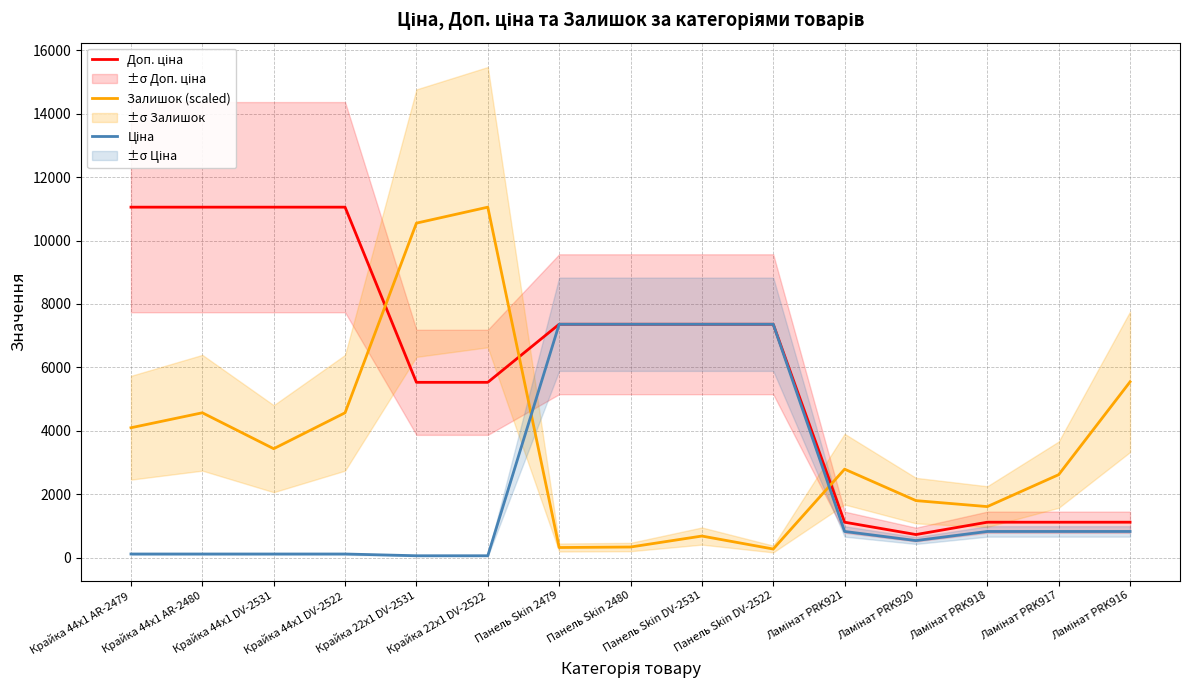

What is the value of the Доп. ціна point at the 2nd from the left?

11055.0